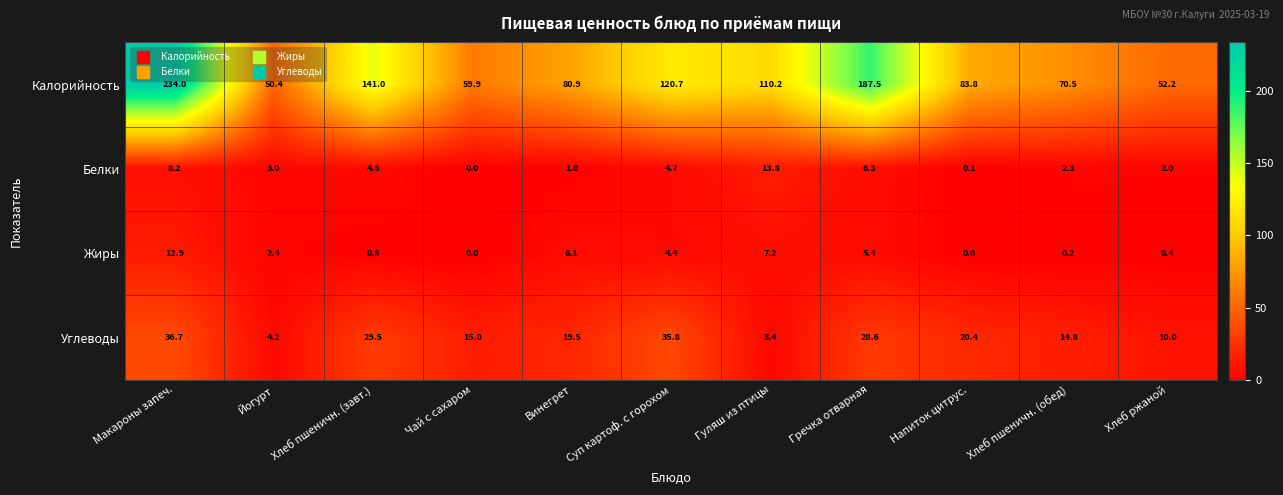

Where does the Калорийность series first go above 83?

Макароны запеч.